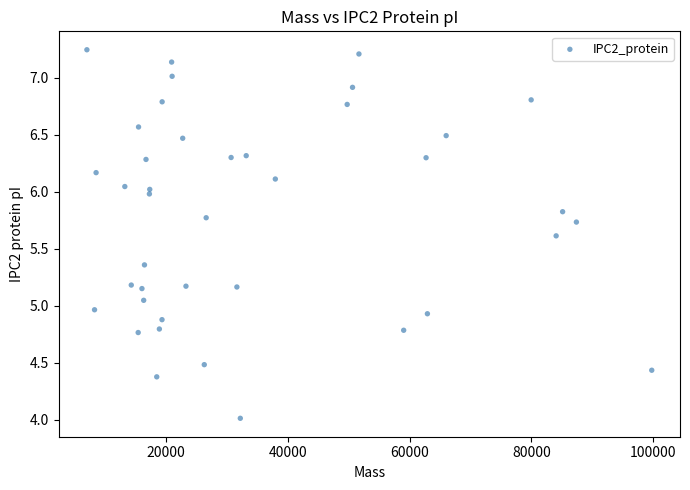

What is the range of X values (max minus min)?

92691.1